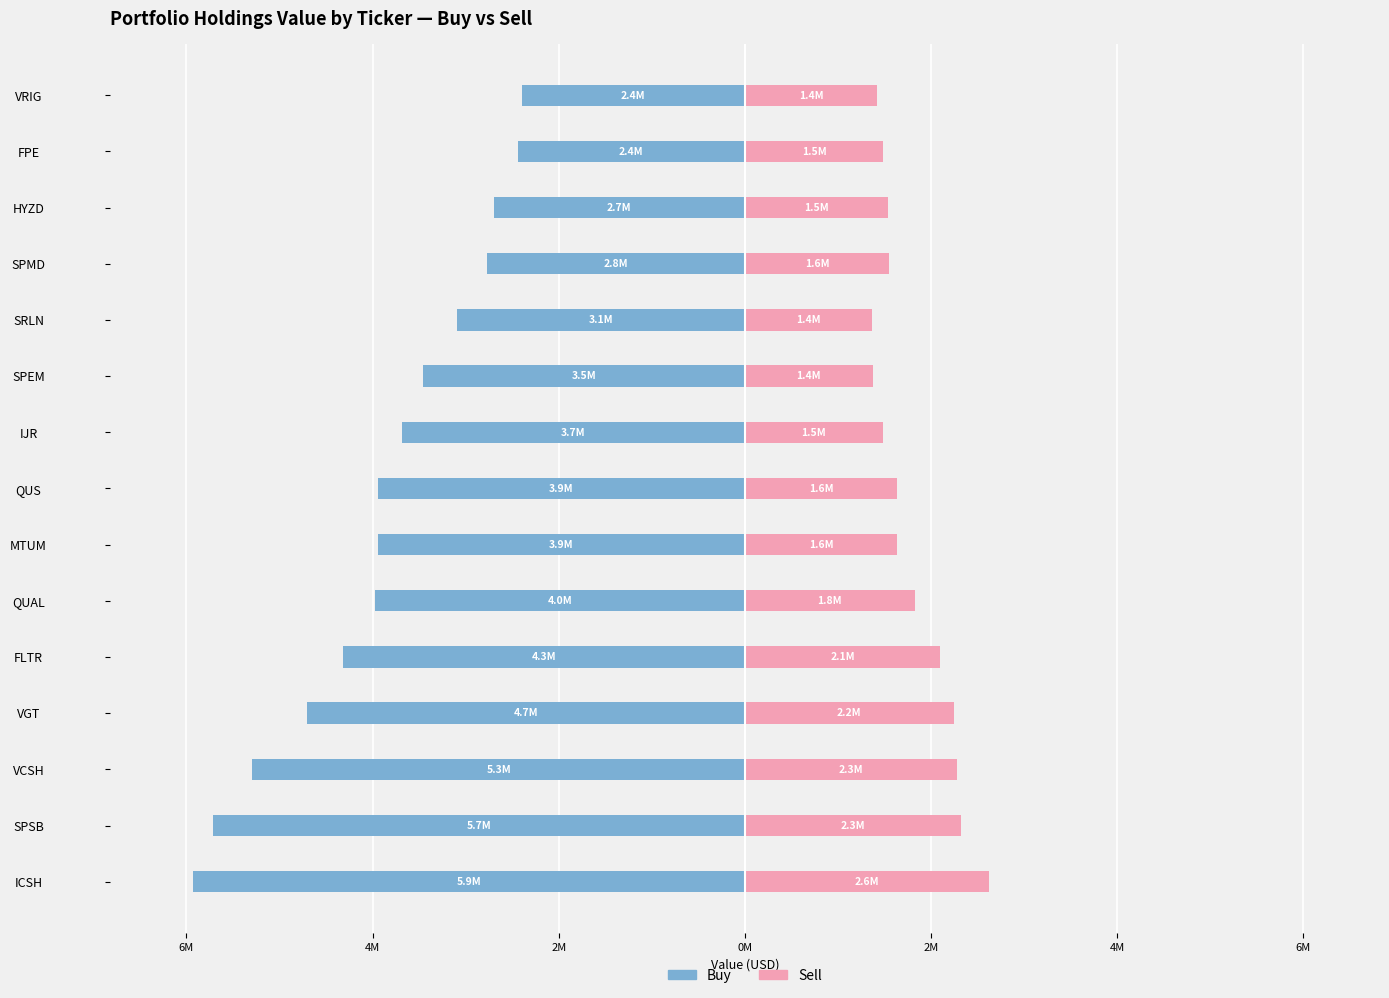

What is the difference between the highest and lowest values at SPMD?

4.3